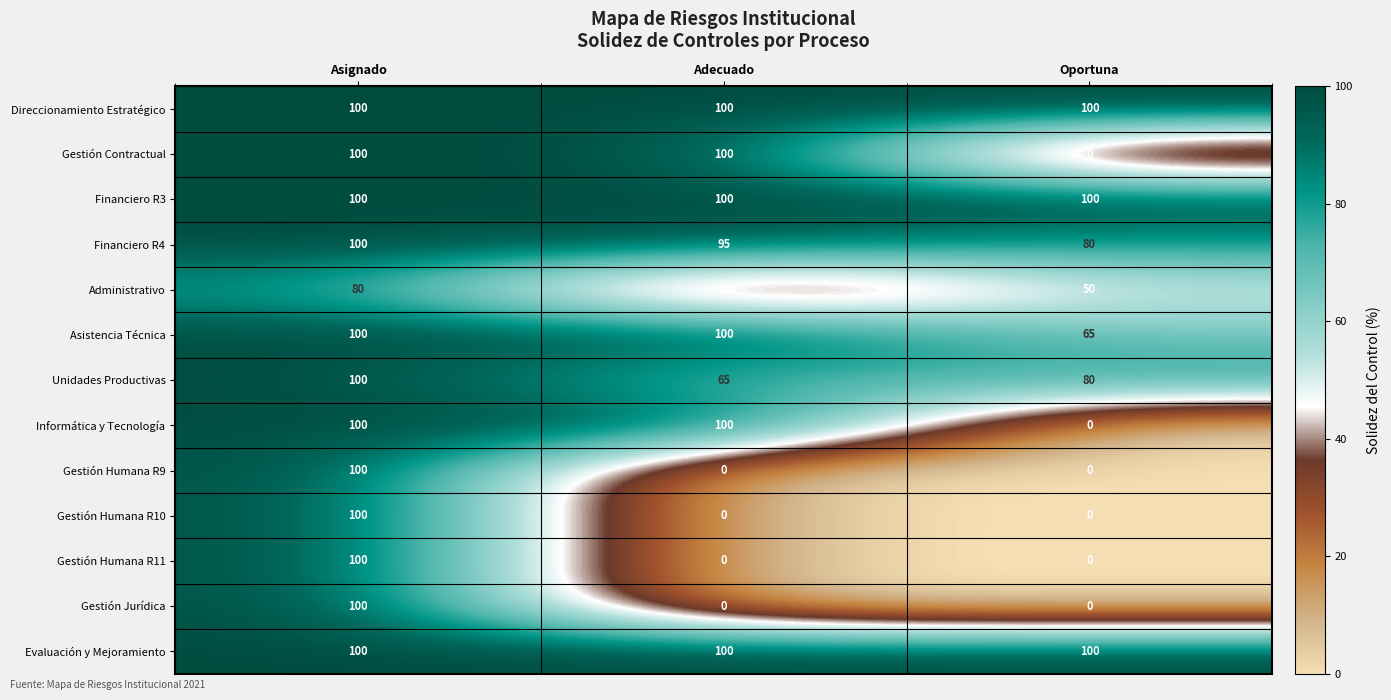

The value of Financiero R4 at Asignado is 131. True or false?

False